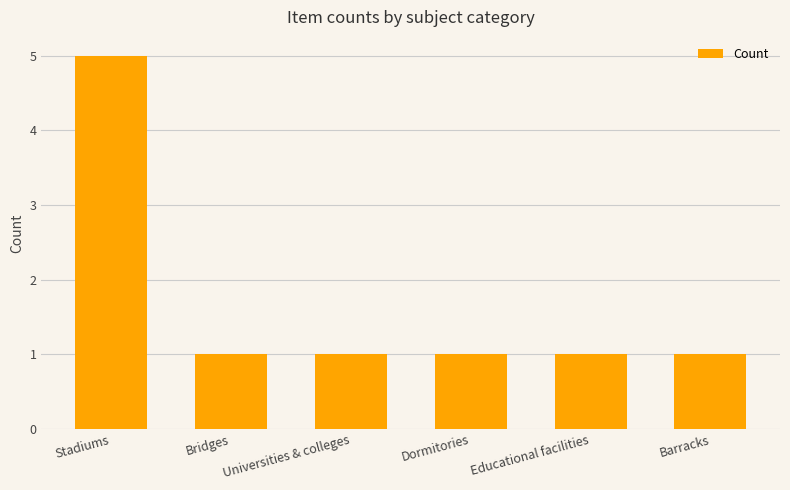

What is the ratio of the value at Educational facilities to the value at Dormitories?

1.0